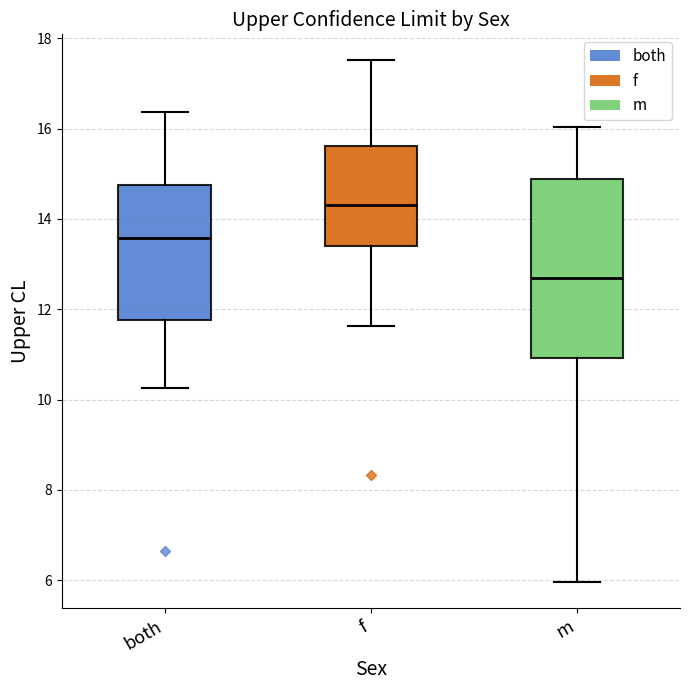

Where does the lower whisker of the box for both end on the y-axis? The values are not printed on the chart, so give them approximately, as read against the axis.

10.2